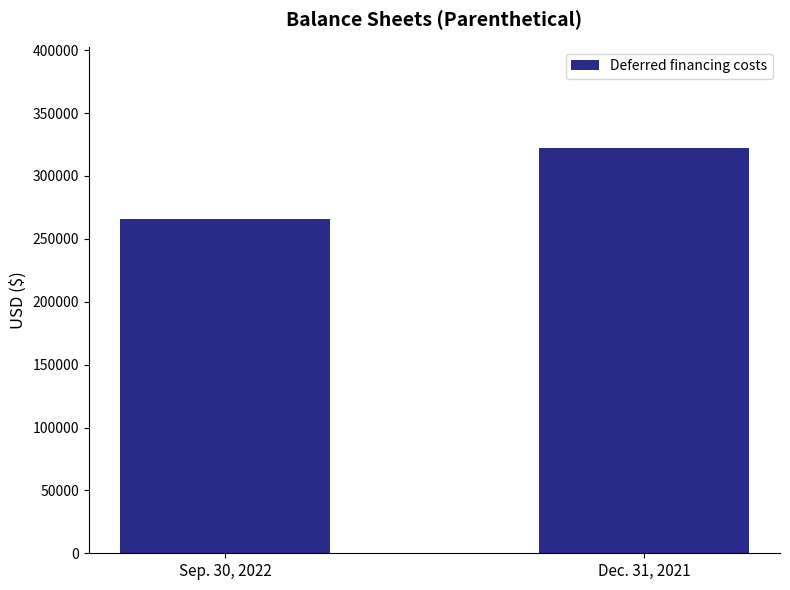

What is the difference between the values at Dec. 31, 2021 and Sep. 30, 2022?

56313